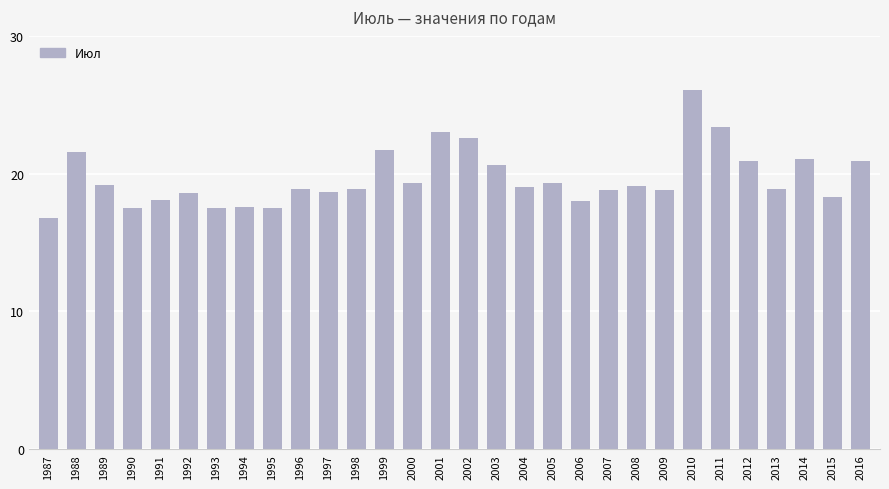

What is the value of the 25th bar from the left?

23.4